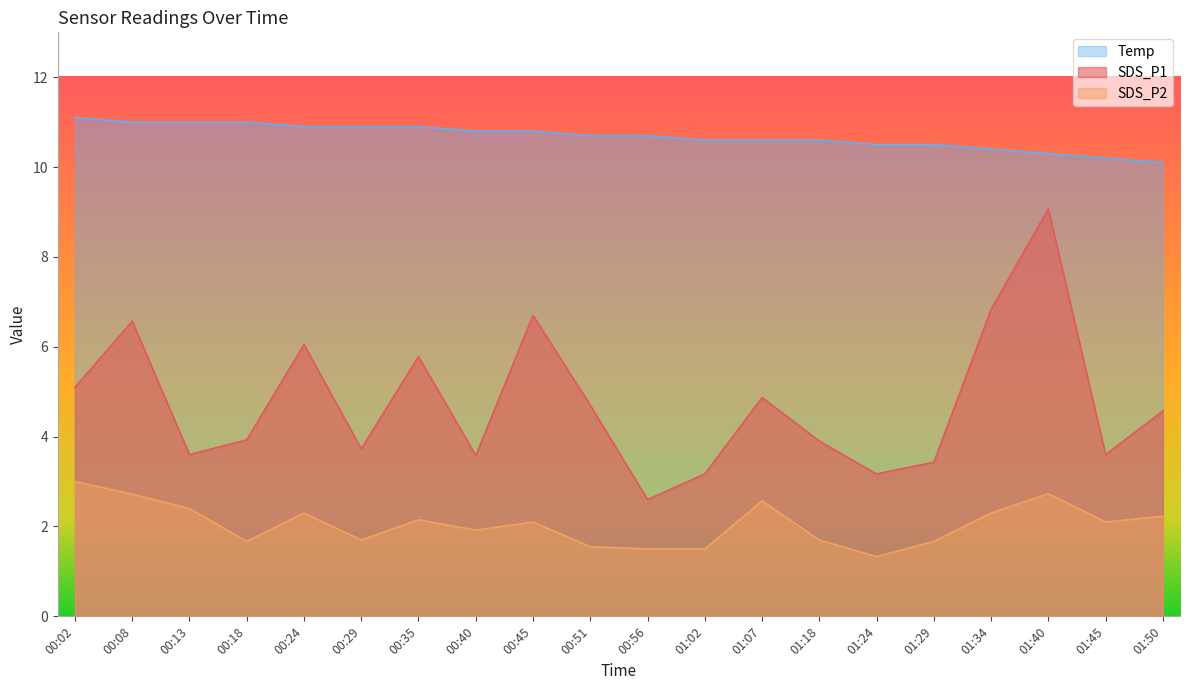

How many data points in SDS_P2 are less than 2?

9